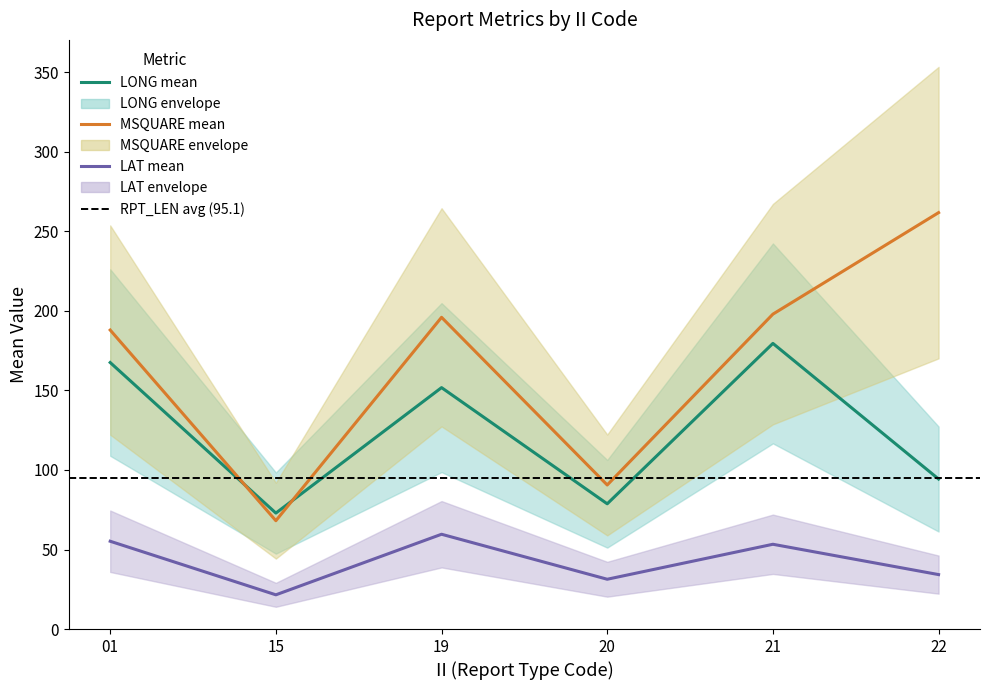

What is the total value across all series at 15?

162.5